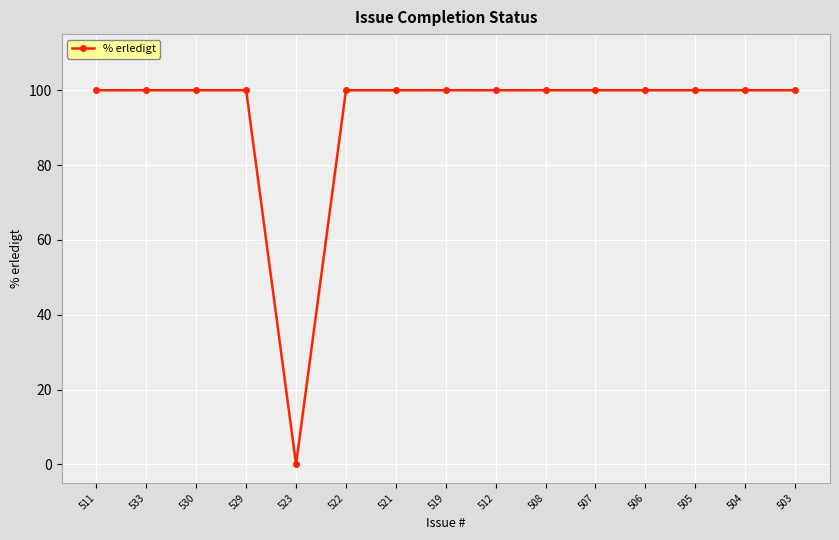

Reading left to right, transcribe all the data shown in this chart.

511=100	533=100	530=100	529=100	523=0	522=100	521=100	519=100	512=100	508=100	507=100	506=100	505=100	504=100	503=100